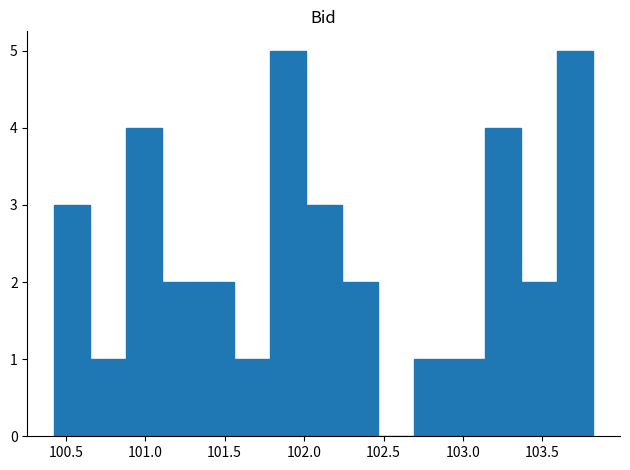

Reading left to right, transcribe this chart: for each bar, give the range it covers on the x-axis and its height. Neither the bar edges nor the heights are printed on the chart, so give them approximately, as read against the axes.

100.45 to 100.65: 3
100.65 to 100.90: 1
100.90 to 101.10: 4
101.10 to 101.35: 2
101.35 to 101.55: 2
101.55 to 101.80: 1
101.80 to 102.00: 5
102.00 to 102.25: 3
102.25 to 102.45: 2
102.45 to 102.70: 0
102.70 to 102.90: 1
102.90 to 103.15: 1
103.15 to 103.35: 4
103.35 to 103.60: 2
103.60 to 103.80: 5